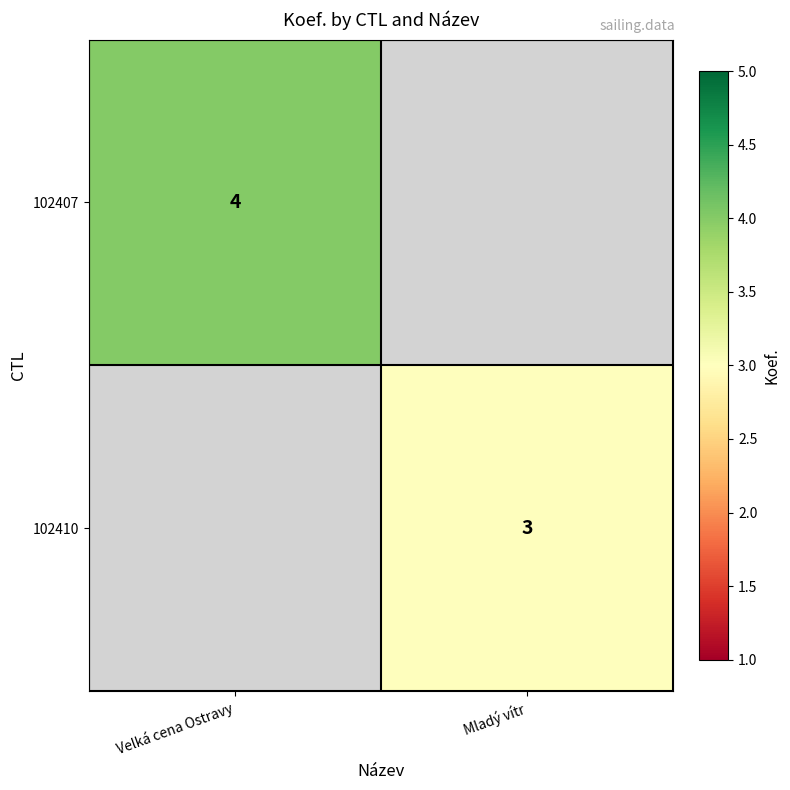

The value of 102410 at Mladý vítr is 2. True or false?

False